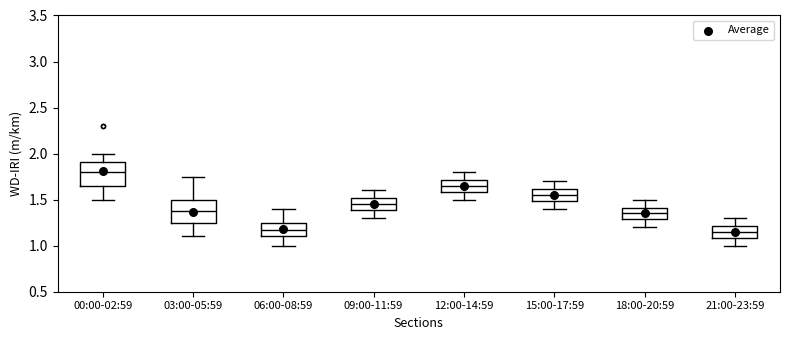

Reading left to right, read every box against the y-axis: the position of its median line, the range the box covers, and the ends of its whiskers. The values are not printed on the chart, so give them approximately, as read against the axis.

00:00-02:59: median 1.80, box 1.65 to 1.90, whiskers 1.50 to 2.00
03:00-05:59: median 1.40, box 1.25 to 1.50, whiskers 1.10 to 1.75
06:00-08:59: median 1.20, box 1.10 to 1.25, whiskers 1.00 to 1.40
09:00-11:59: median 1.45, box 1.40 to 1.50, whiskers 1.30 to 1.60
12:00-14:59: median 1.65, box 1.60 to 1.70, whiskers 1.50 to 1.80
15:00-17:59: median 1.55, box 1.50 to 1.60, whiskers 1.40 to 1.70
18:00-20:59: median 1.35, box 1.30 to 1.40, whiskers 1.20 to 1.50
21:00-23:59: median 1.15, box 1.10 to 1.20, whiskers 1.00 to 1.30